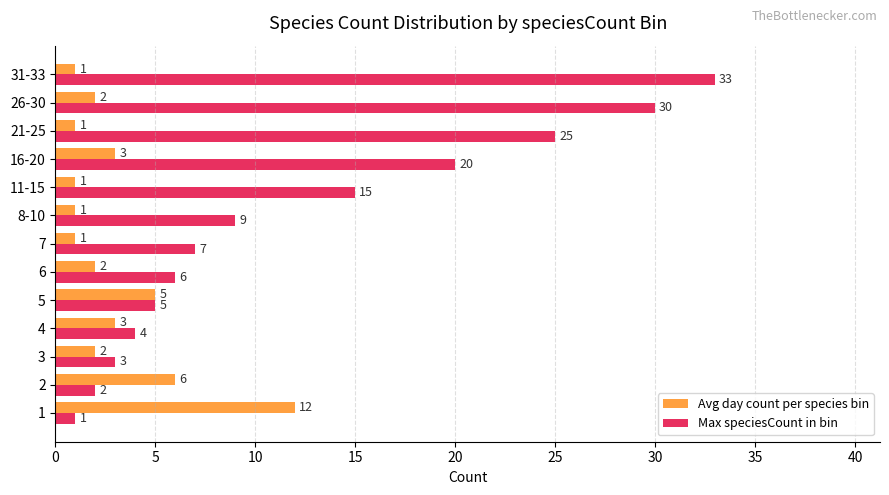

At how many categories does at least one series exceed 17?

4